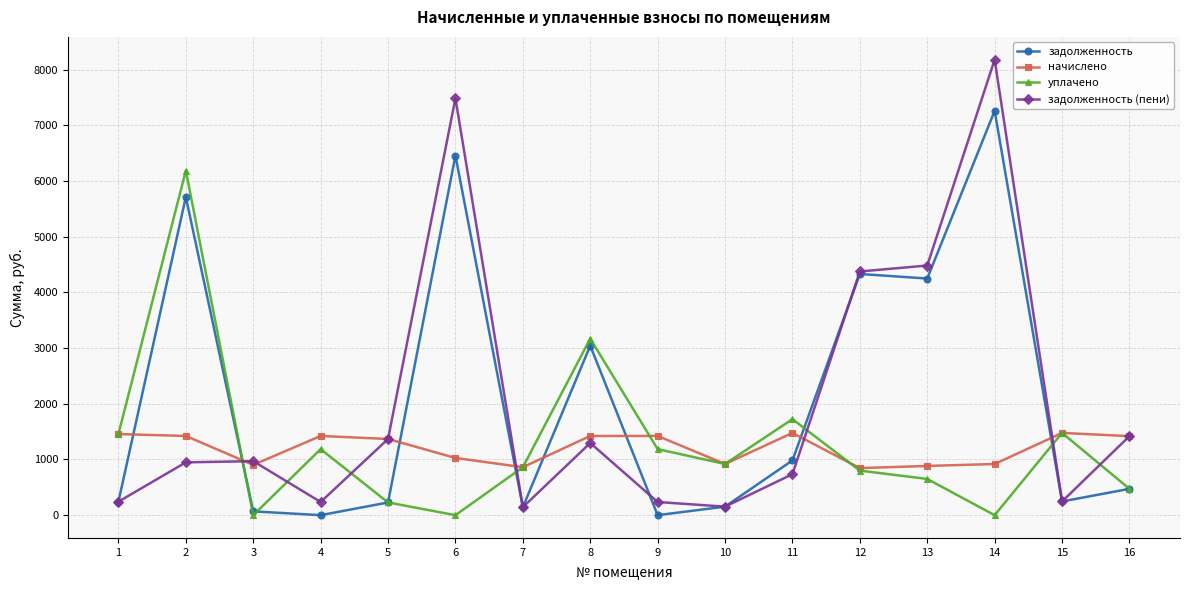

True or false: задолженность has more than 0 interior local peaks.

True